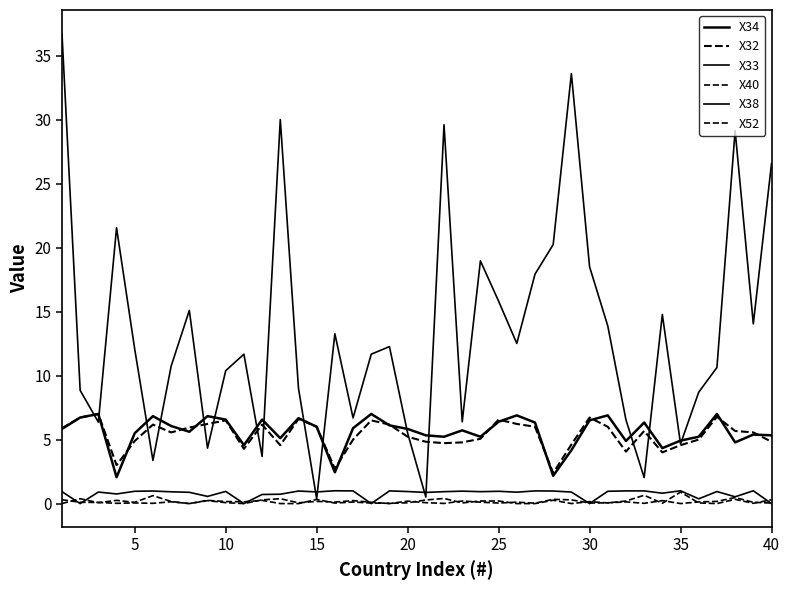

True or false: X33 and X34 cross at least once.

True